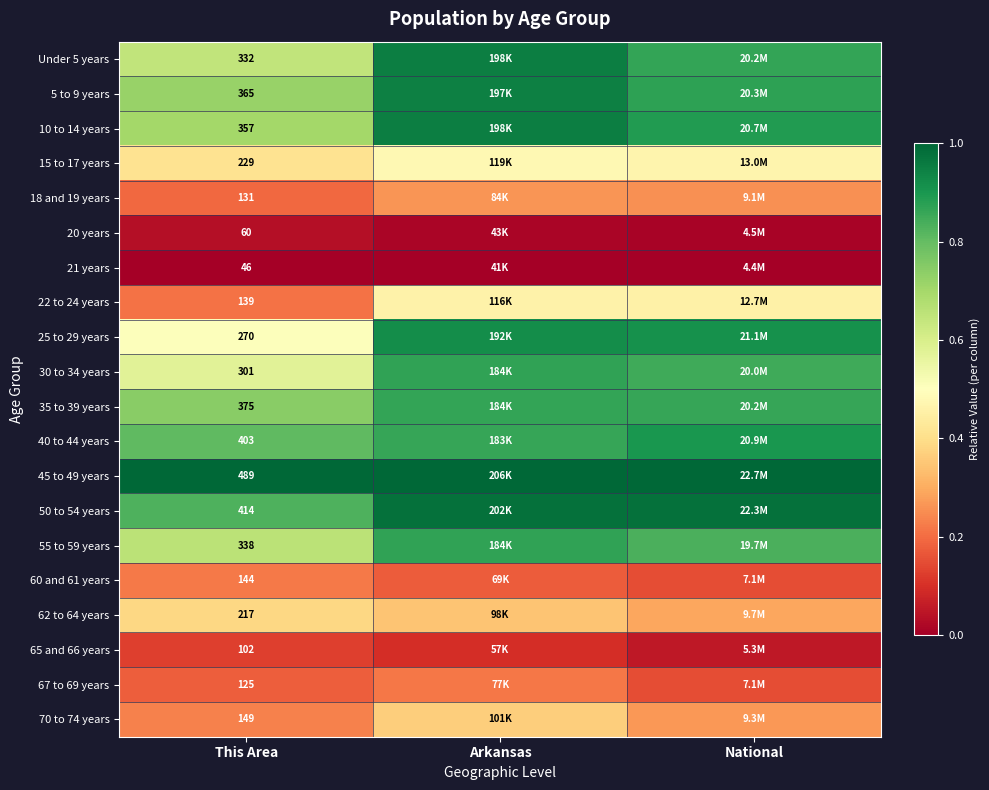

What is the greatest value displayed?

1.0